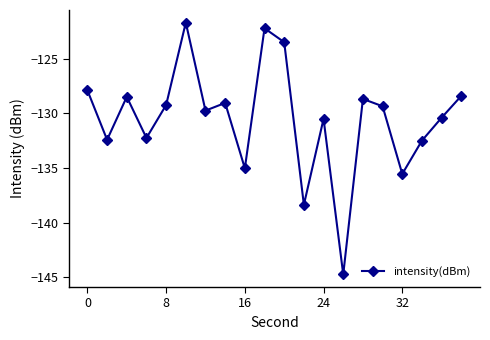

What is the value of the 6th point from the left?

-121.7